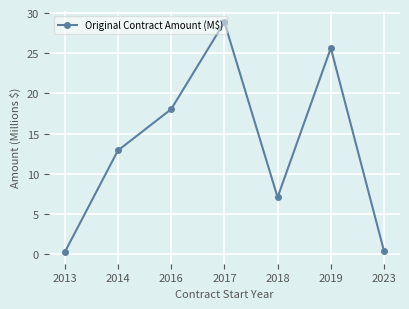

What is the sum of all values?

93.2